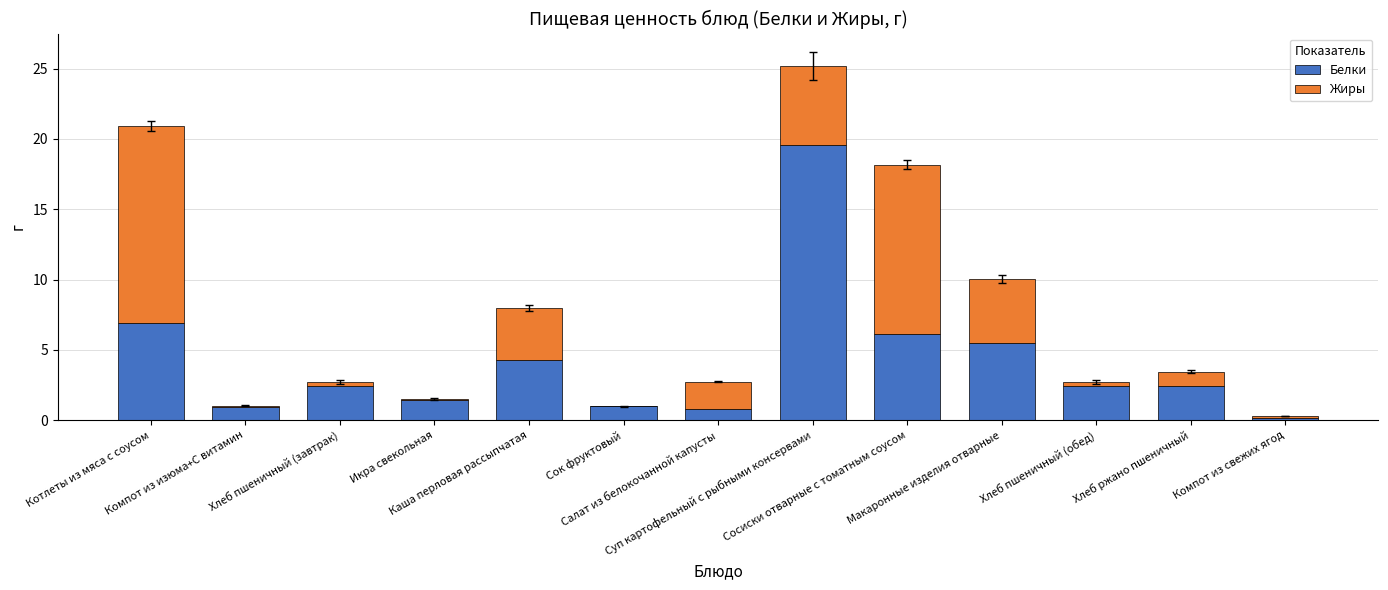

What is the maximum value for Белки?

19.6